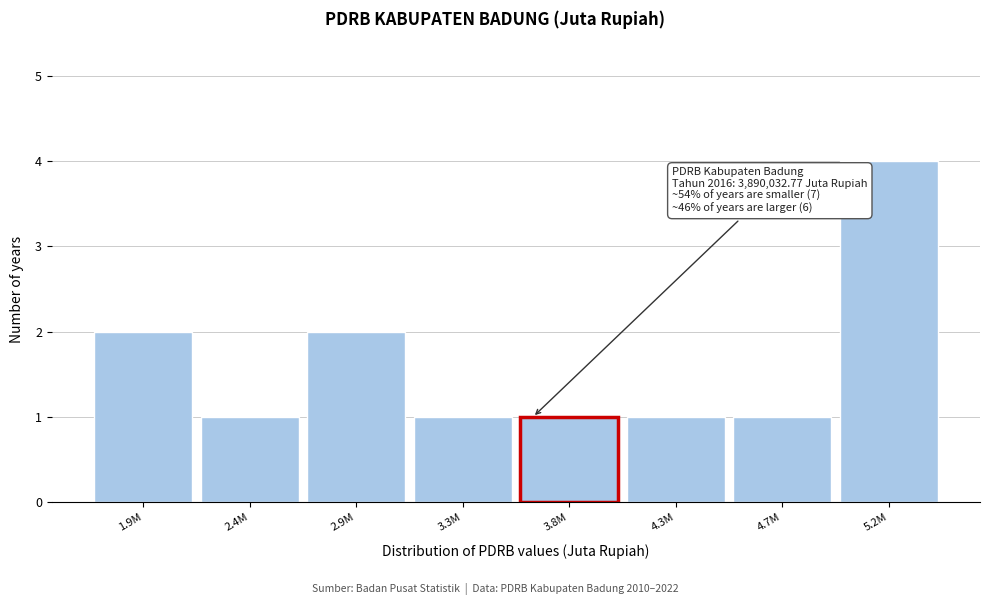

Reading left to right, transcribe all the data shown in this chart.

2	1	2	1	1	1	1	4